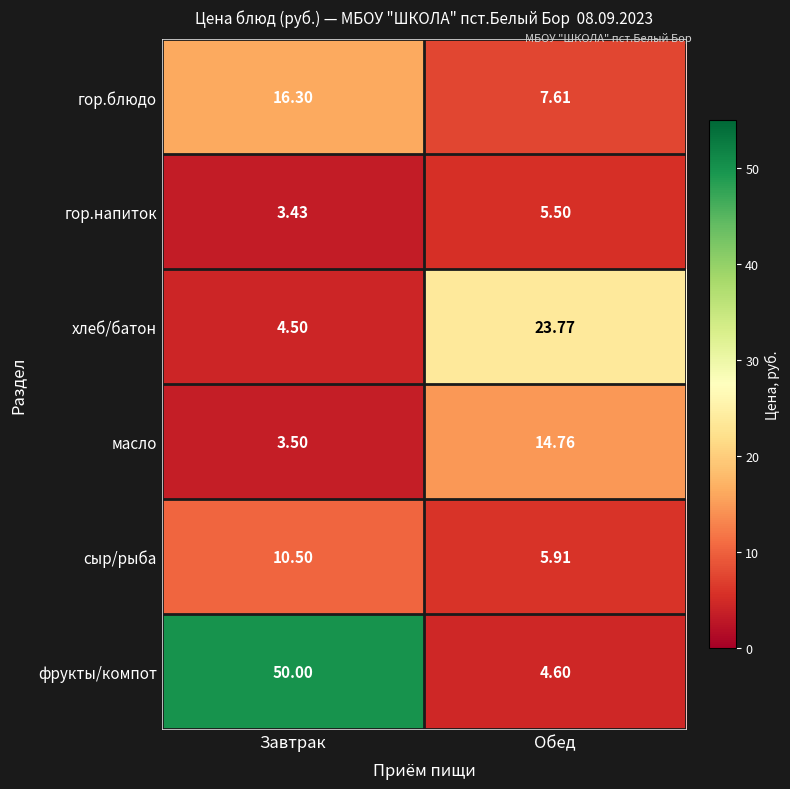

At which label does гор.напиток first exceed 5?

Обед